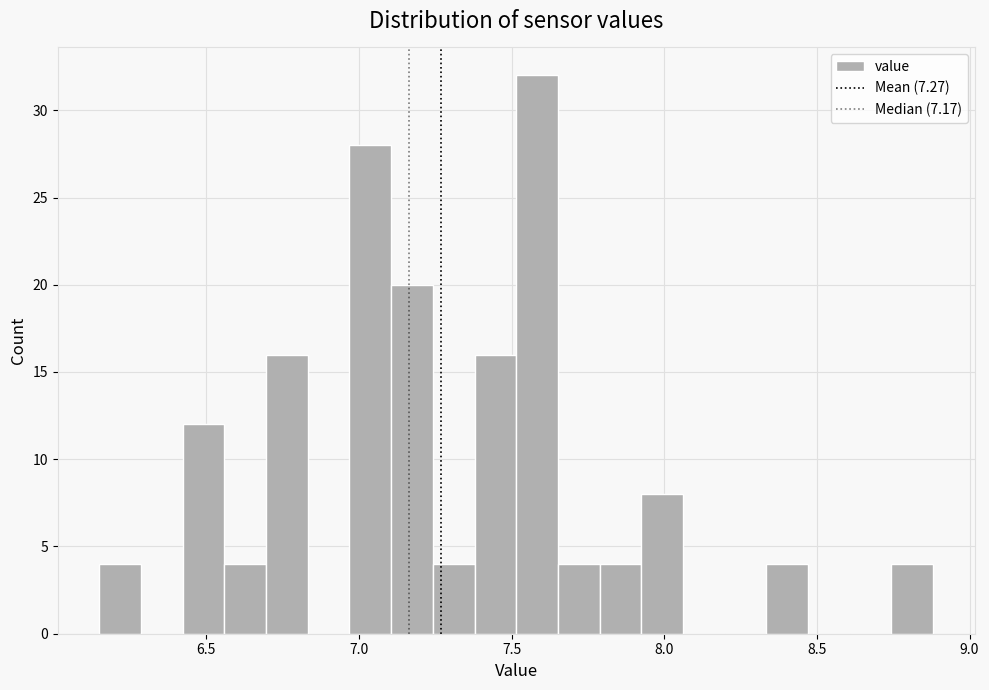

Around what value on the x-axis is the tallest bar? Give the approximate position of its centre, as read against the axis.

7.60